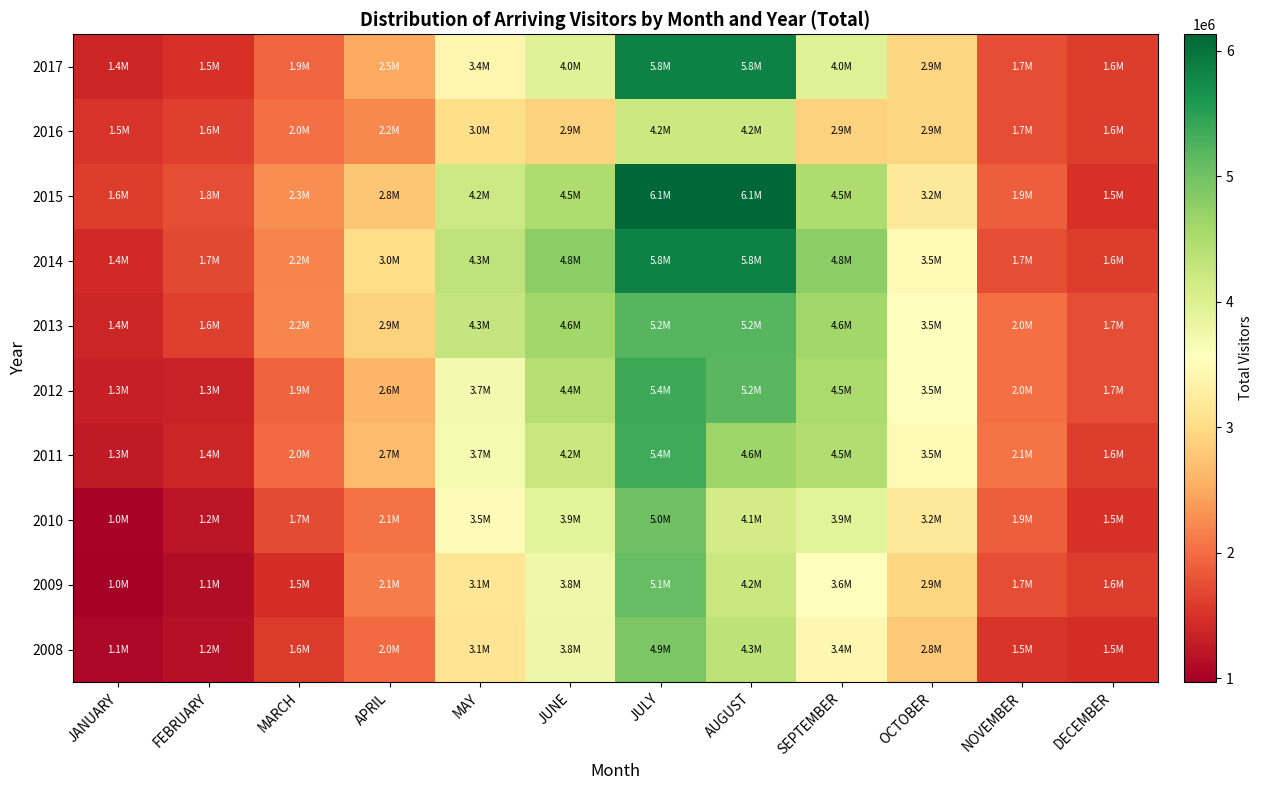

Reading left to right, extract all data points from this chart.

2008: JANUARY=1061873	FEBRUARY=1155050	MARCH=1585108	APRIL=1993317	MAY=3116634	JUNE=3784750	JULY=4919030	AUGUST=4338718	SEPTEMBER=3417811	OCTOBER=2791133	NOVEMBER=1515810	DECEMBER=1458540
2009: JANUARY=968044	FEBRUARY=1116568	MARCH=1464208	APRIL=2124723	MAY=3146121	JUNE=3761967	JULY=5101168	AUGUST=4228676	SEPTEMBER=3558758	OCTOBER=2940361	NOVEMBER=1738739	DECEMBER=1610483
2010: JANUARY=1018546	FEBRUARY=1200123	MARCH=1722235	APRIL=2052563	MAY=3498466	JUNE=3897500	JULY=5003075	AUGUST=4129083	SEPTEMBER=3916727	OCTOBER=3174567	NOVEMBER=1881786	DECEMBER=1502637
2011: JANUARY=1262876	FEBRUARY=1375046	MARCH=1982099	APRIL=2668602	MAY=3677771	JUNE=4219840	JULY=5355572	AUGUST=4634521	SEPTEMBER=4466839	OCTOBER=3462187	NOVEMBER=2066635	DECEMBER=1597051
2012: JANUARY=1328271	FEBRUARY=1347800	MARCH=1920629	APRIL=2602910	MAY=3698116	JUNE=4432358	JULY=5373363	AUGUST=5167261	SEPTEMBER=4534938	OCTOBER=3542275	NOVEMBER=2021085	DECEMBER=1746219
2013: JANUARY=1384609	FEBRUARY=1618943	MARCH=2212616	APRIL=2896079	MAY=4273472	JUNE=4606676	JULY=5183470	AUGUST=5183470	SEPTEMBER=4606676	OCTOBER=3542275	NOVEMBER=2021085	DECEMBER=1746219
2014: JANUARY=1426149	FEBRUARY=1708255	MARCH=2197885	APRIL=3010627	MAY=4330933	JUNE=4794562	JULY=5829607	AUGUST=5829607	SEPTEMBER=4794562	OCTOBER=3462187	NOVEMBER=1738739	DECEMBER=1610483
2015: JANUARY=1594400	FEBRUARY=1751380	MARCH=2269962	APRIL=2768482	MAY=4187786	JUNE=4482621	JULY=6131213	AUGUST=6131213	SEPTEMBER=4482621	OCTOBER=3174567	NOVEMBER=1881786	DECEMBER=1502637
2016: JANUARY=1521249	FEBRUARY=1631277	MARCH=2034471	APRIL=2219619	MAY=3029374	JUNE=2902139	JULY=4211530	AUGUST=4211530	SEPTEMBER=2902139	OCTOBER=2940361	NOVEMBER=1738739	DECEMBER=1610483
2017: JANUARY=1384622	FEBRUARY=1494891	MARCH=1944942	APRIL=2498489	MAY=3388560	JUNE=3962416	JULY=5845934	AUGUST=5845934	SEPTEMBER=3962416	OCTOBER=2940361	NOVEMBER=1738739	DECEMBER=1610483